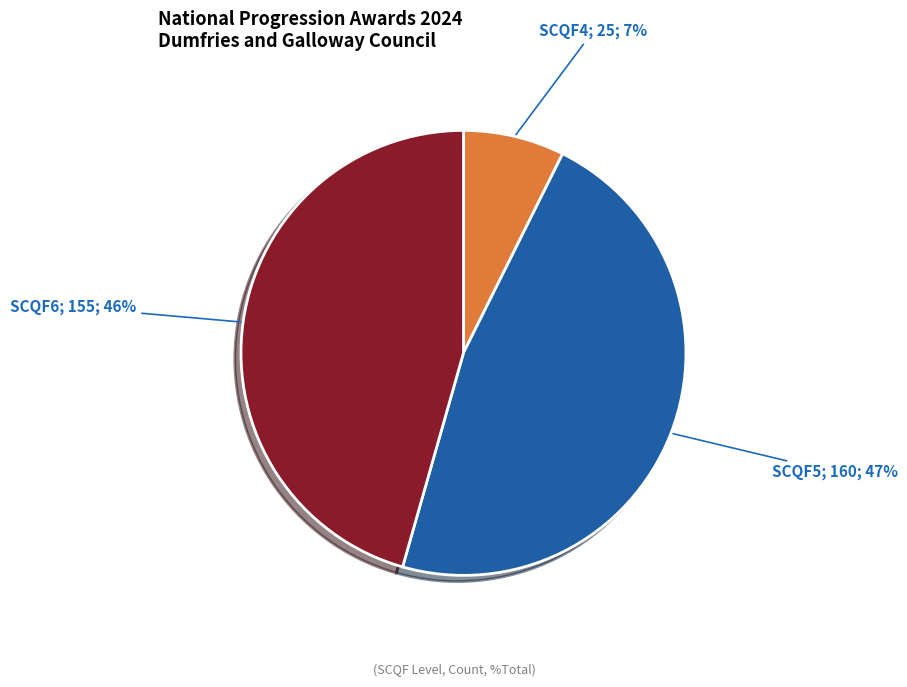

To the nearest percent, what is the average slice percentage?

33%